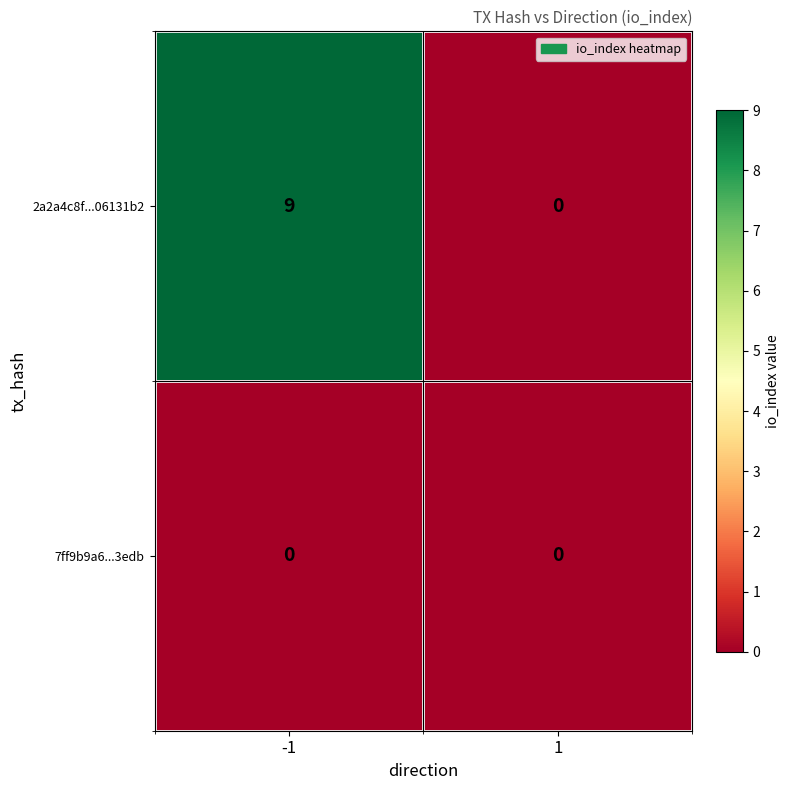

Rank the series by their average value, from highest to lowest.

2a2a4c8f...06131b2, 7ff9b9a6...3edb